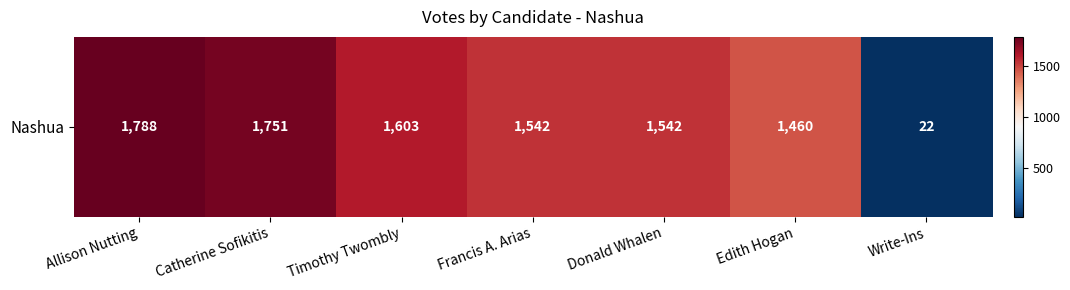

Approximately how many times larger is the value at Edith Hogan compared to Write-Ins?

66.4